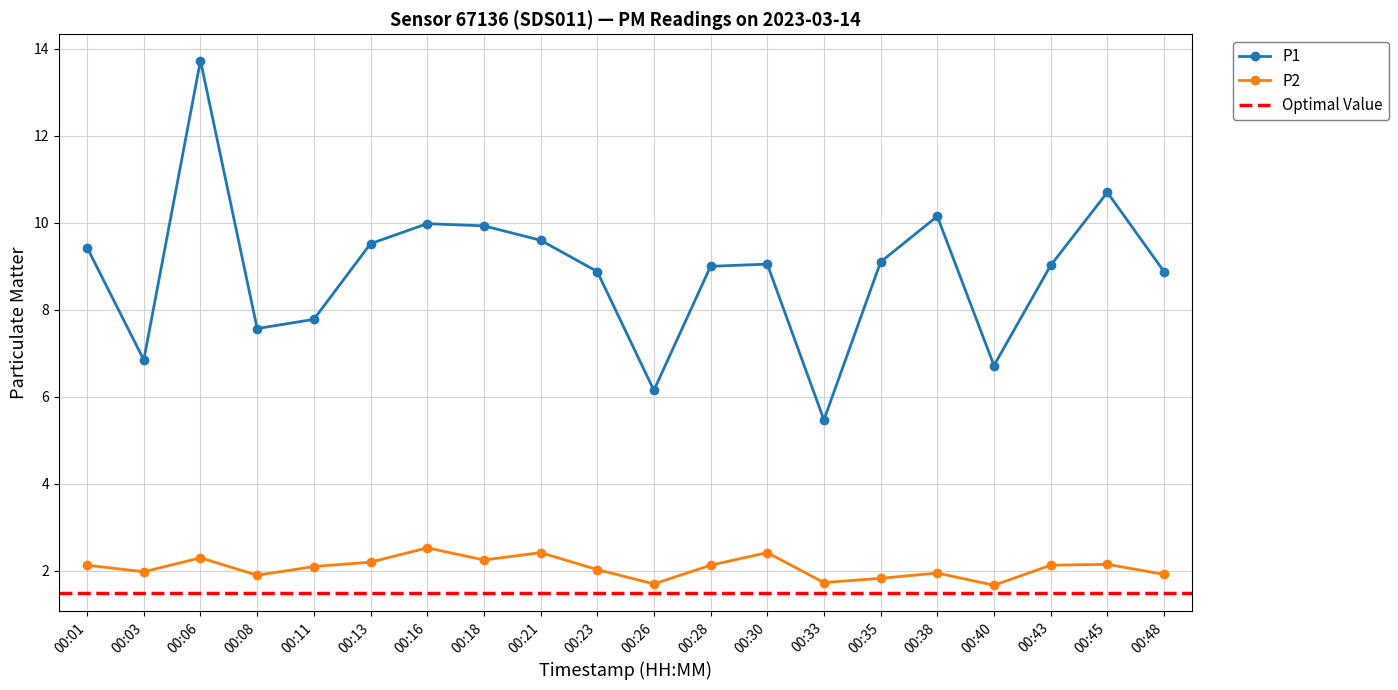

Rank the series at 00:33 from lowest to highest value.

P2, P1